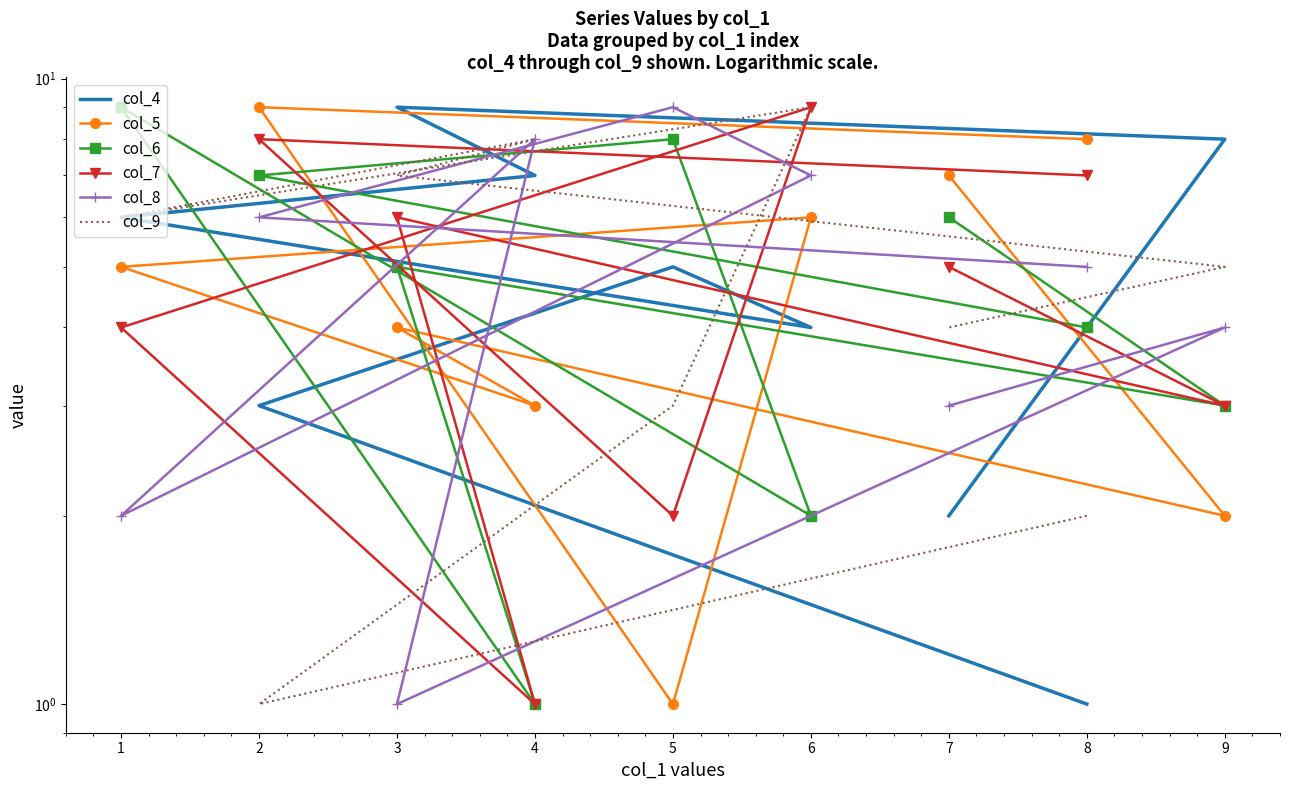

What are all the series names shown in the legend?

col_4, col_5, col_6, col_7, col_8, col_9